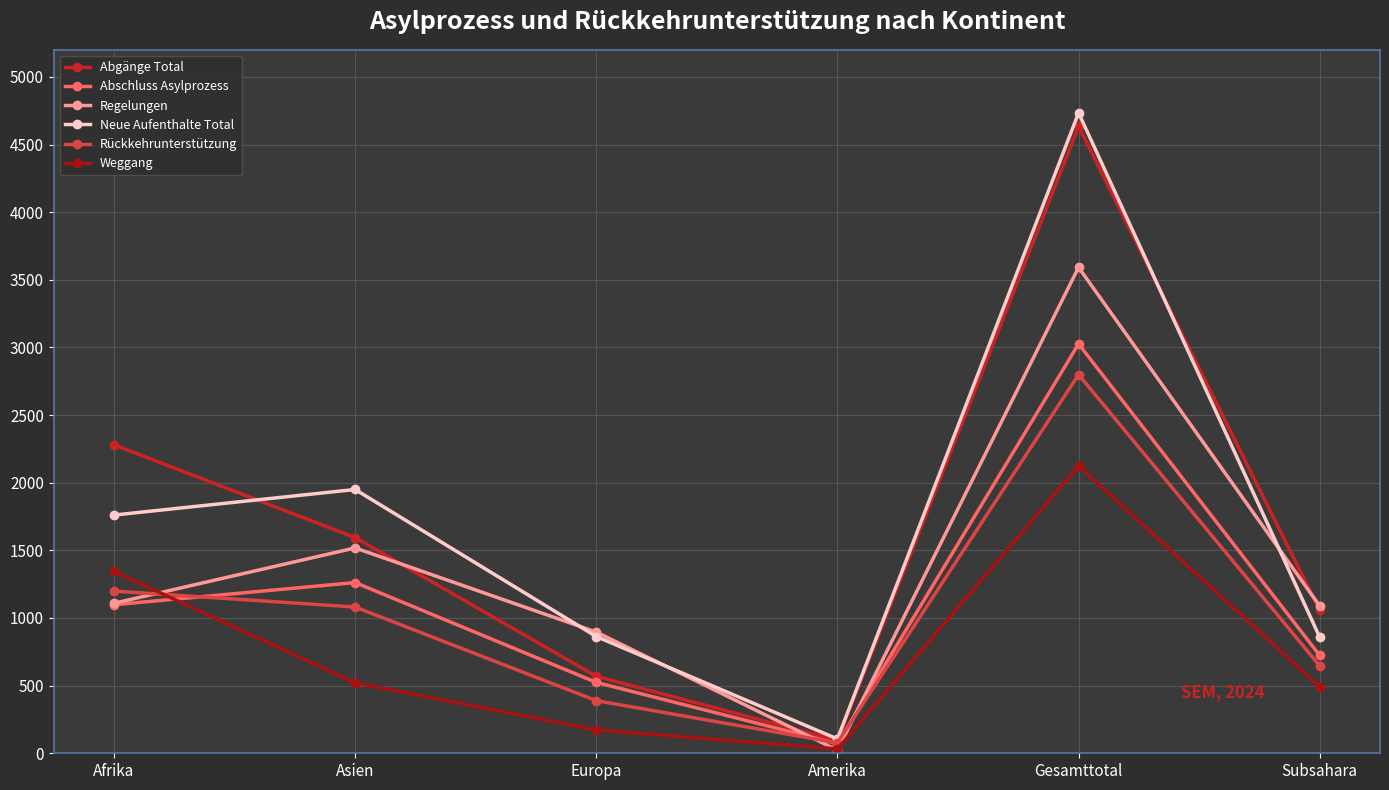

Count the number of categories in the chart.

6